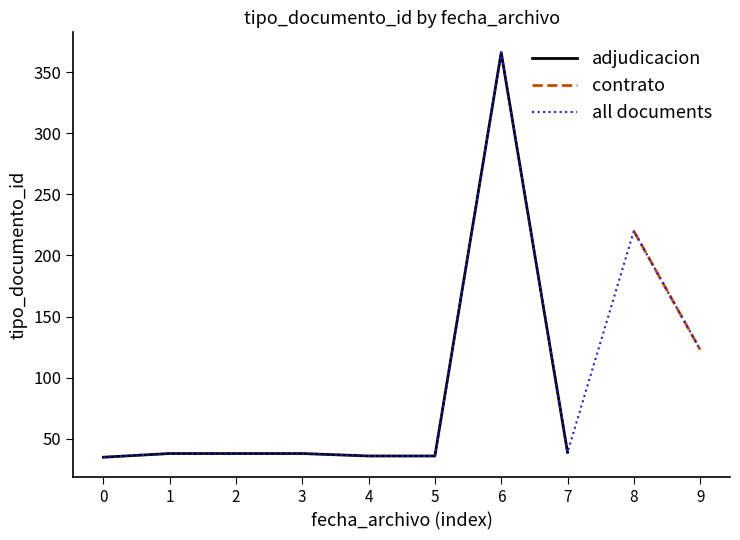

Reading left to right, extract all data points from this chart.

35	38	38	38	36	36	366	39